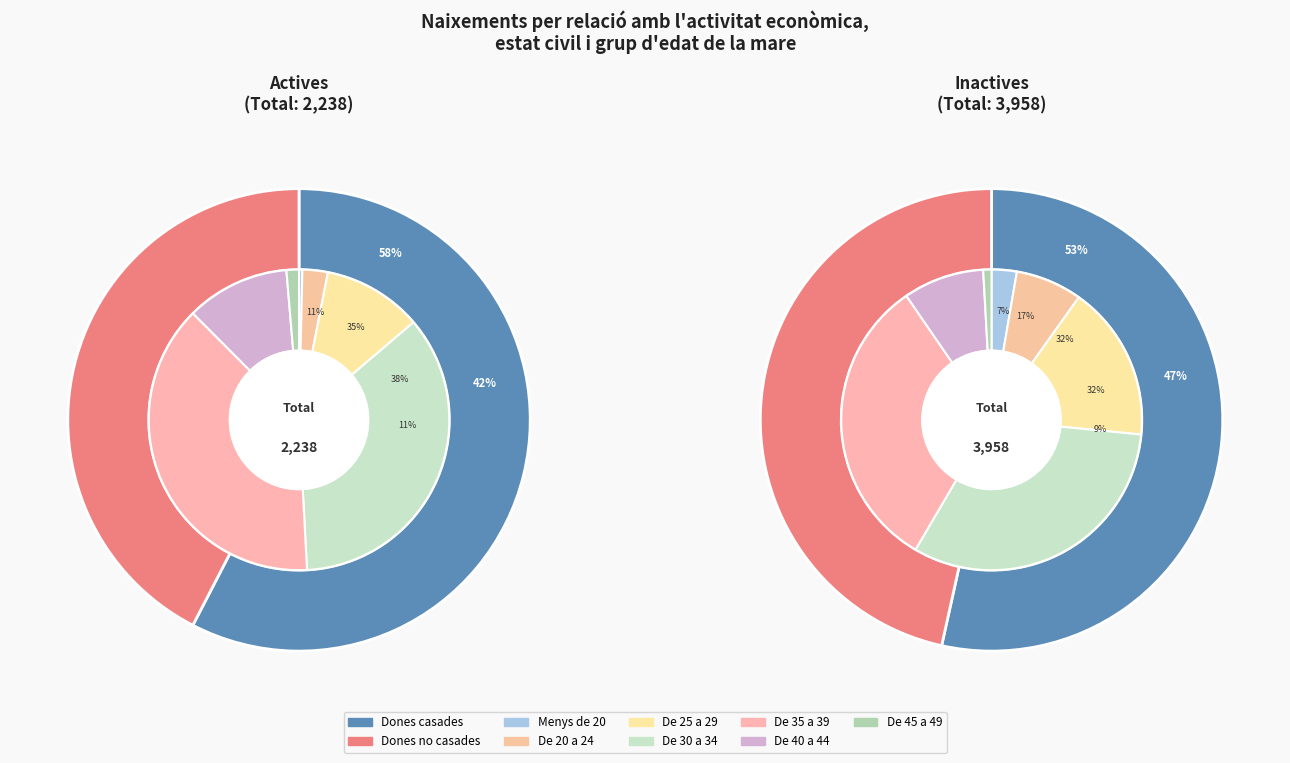

Rank the categories by value from highest to lowest.

Inactives, Actives